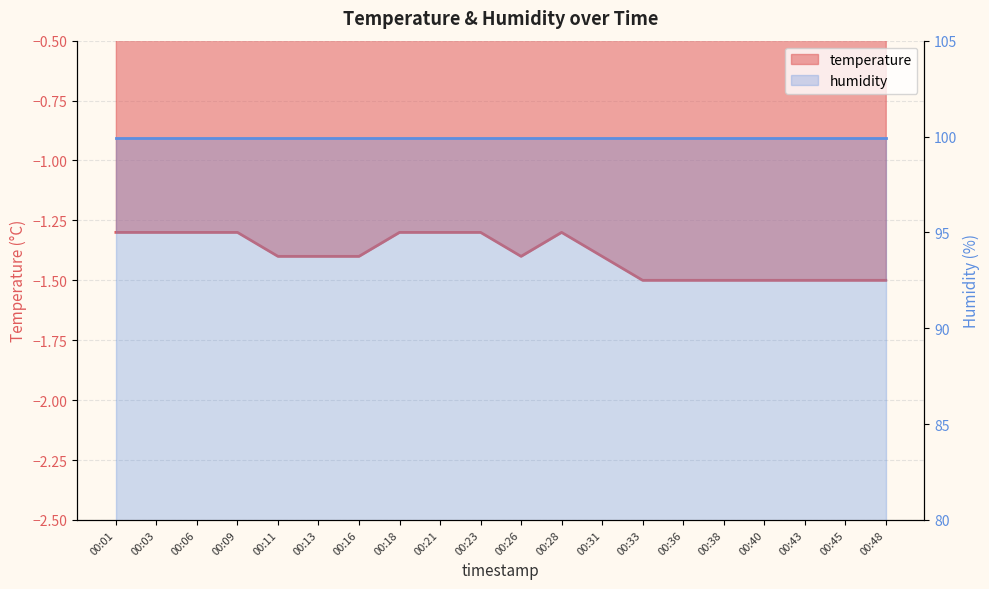

At which category does the chart reach its minimum across all series?

00:33